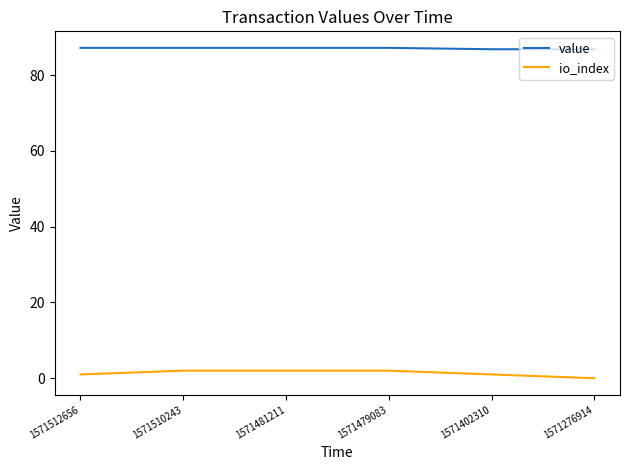

True or false: value and io_index intersect in this chart.

False